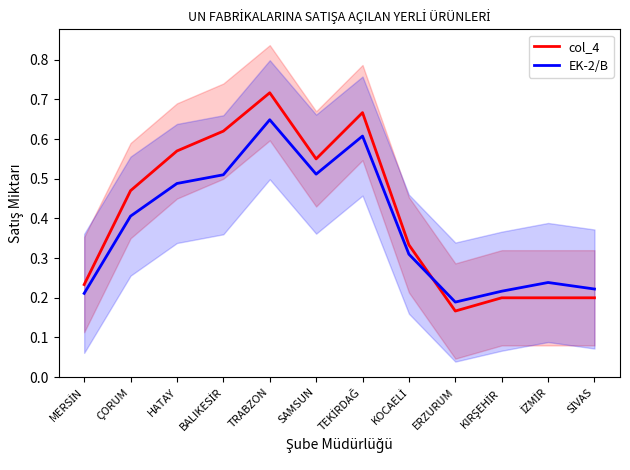

Does the chart display data point markers on the line(s)?

No